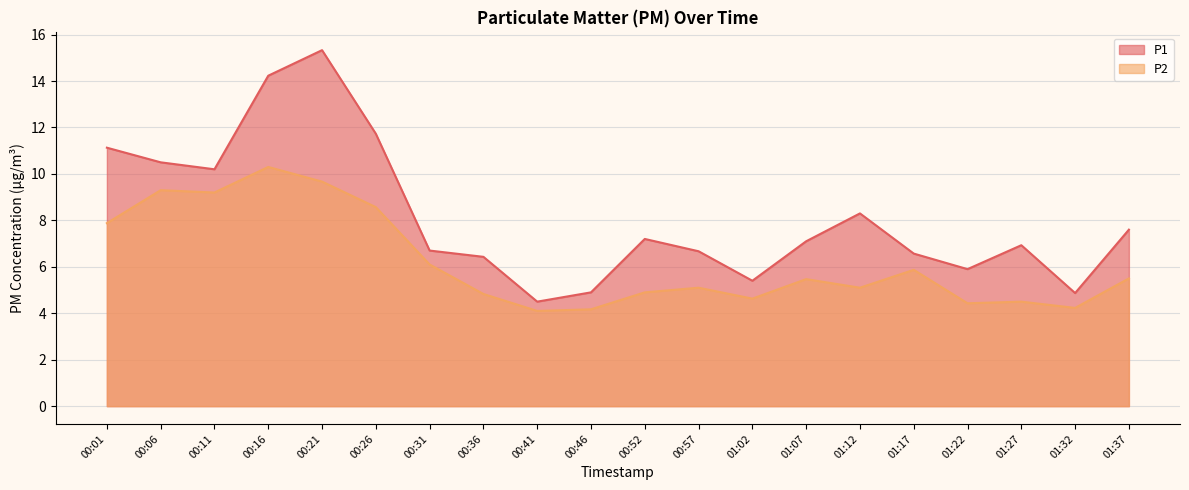

How many interior local valleys does the P1 series have?

5